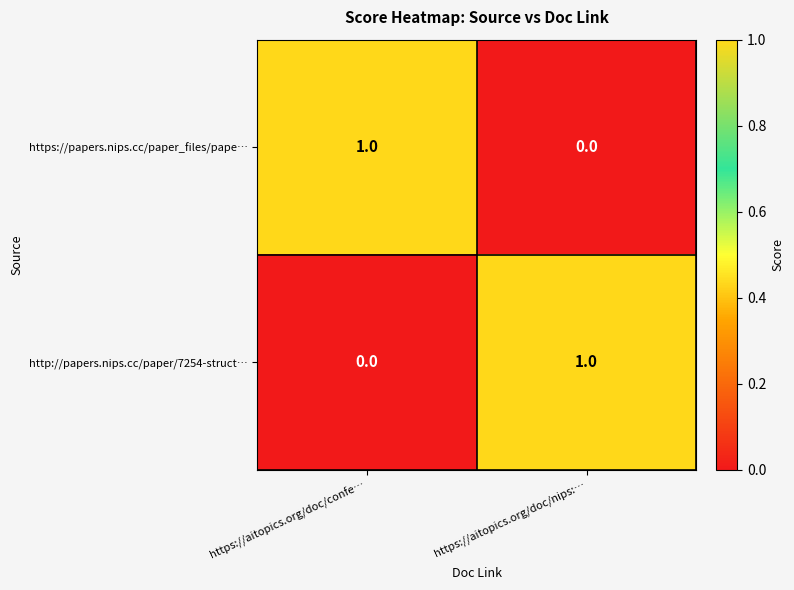

How many categories are shown in the chart?

2